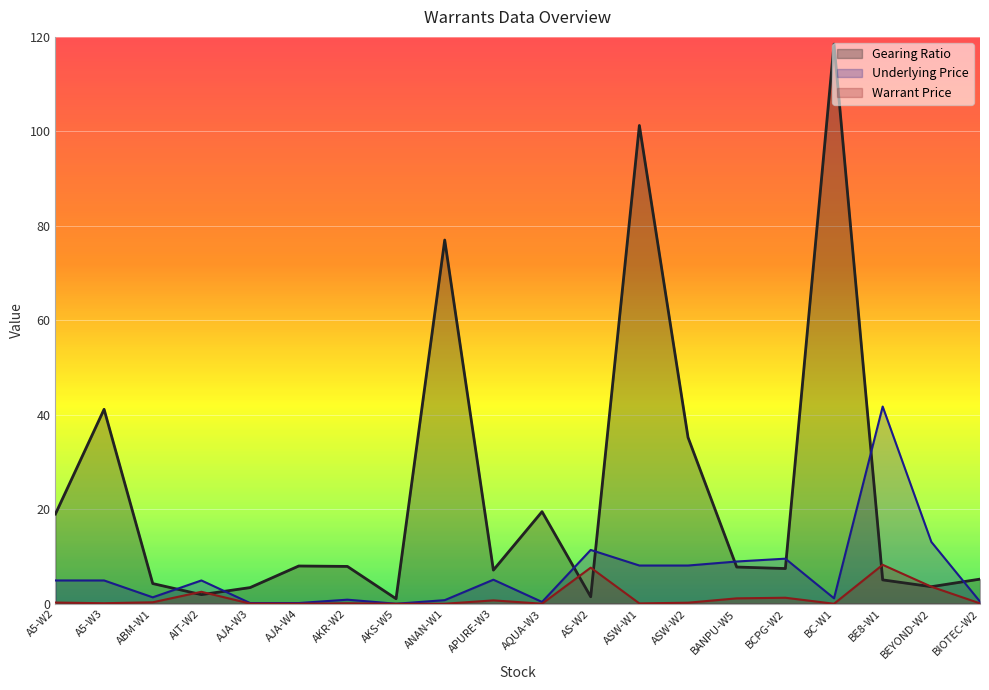

Which label corresponds to the smallest value in the chart?

AKS-W5